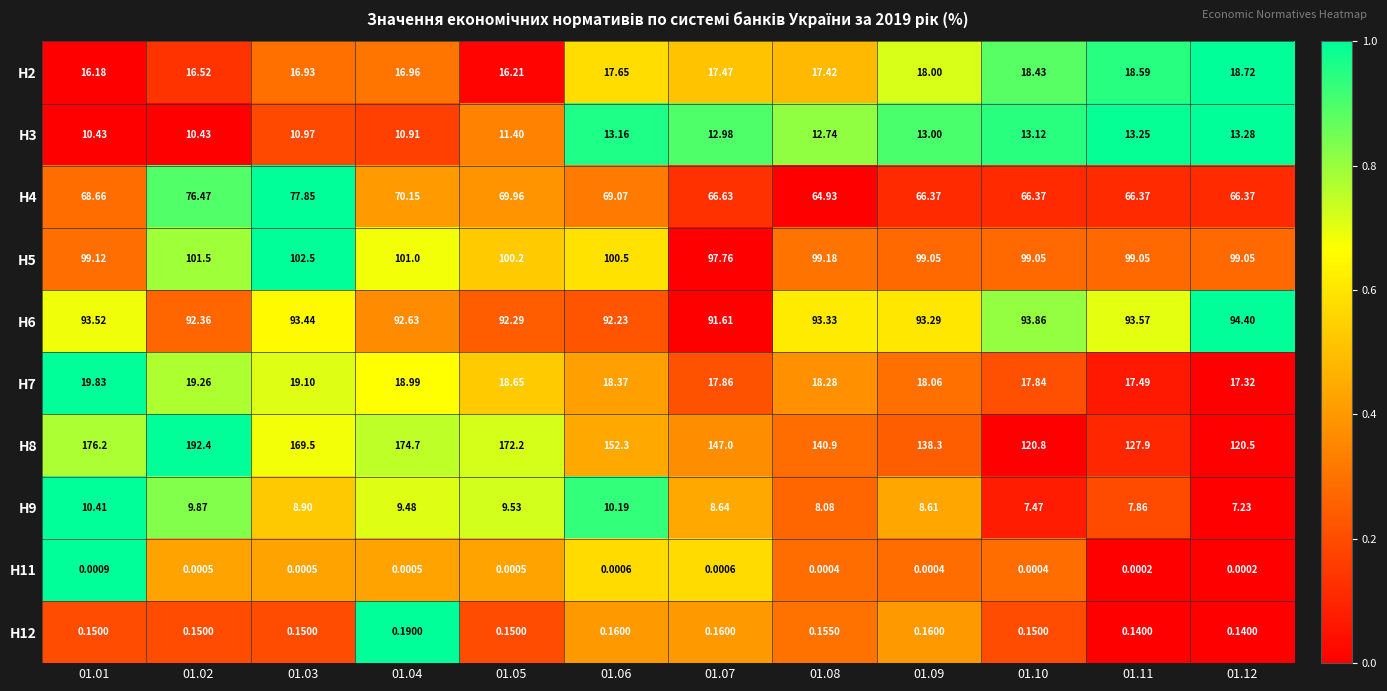

Is the value of H5 at 01.02 greater than the value of H2 at 01.03?

Yes